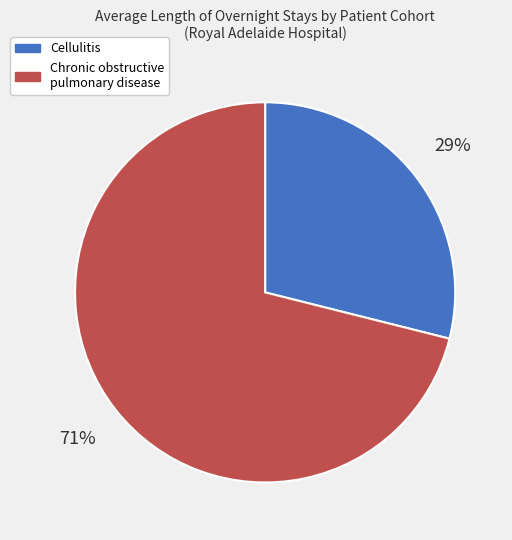

True or false: Chronic obstructive pulmonary disease accounts for 71% of the total.

True